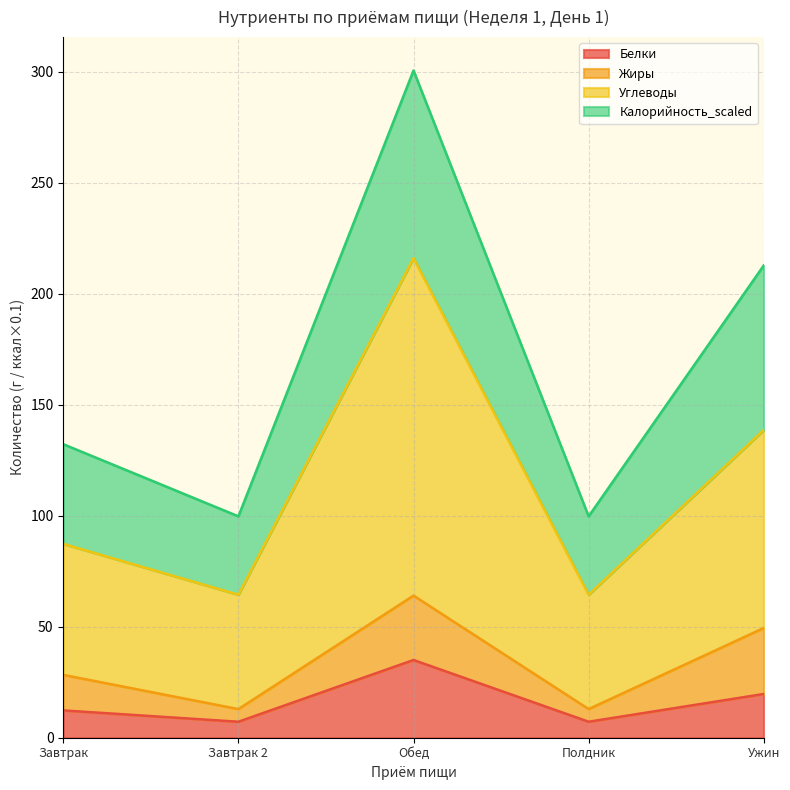

True or false: Калорийность_scaled has more than 0 interior local peaks.

True